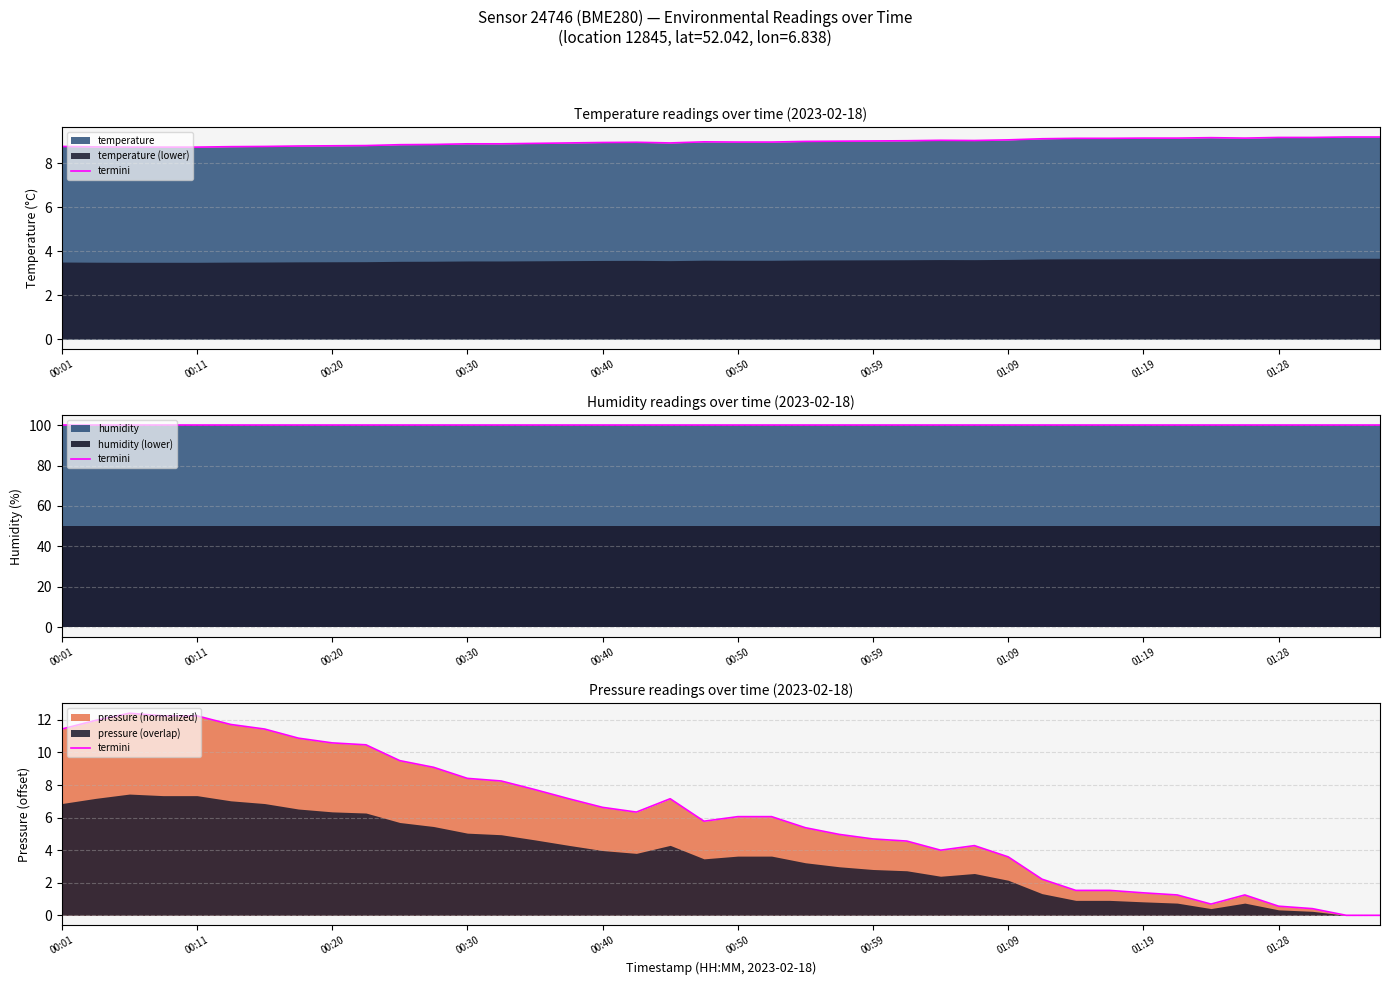

True or false: the data shows 4.0 at 26.

True